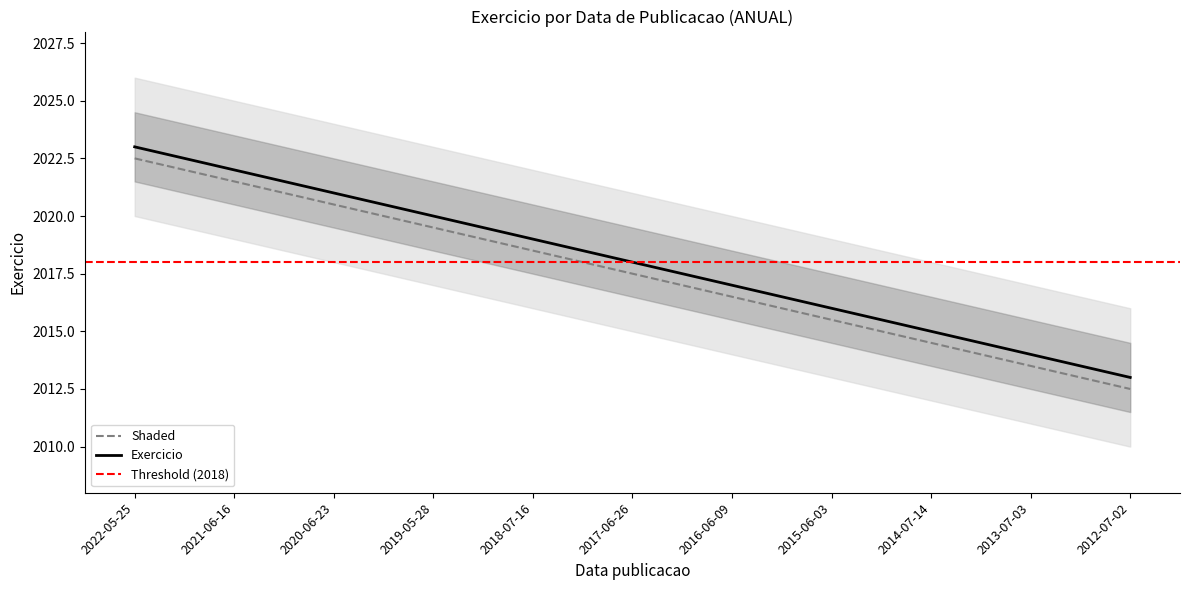

True or false: there are more than 2 points higher than both neighbors.

False